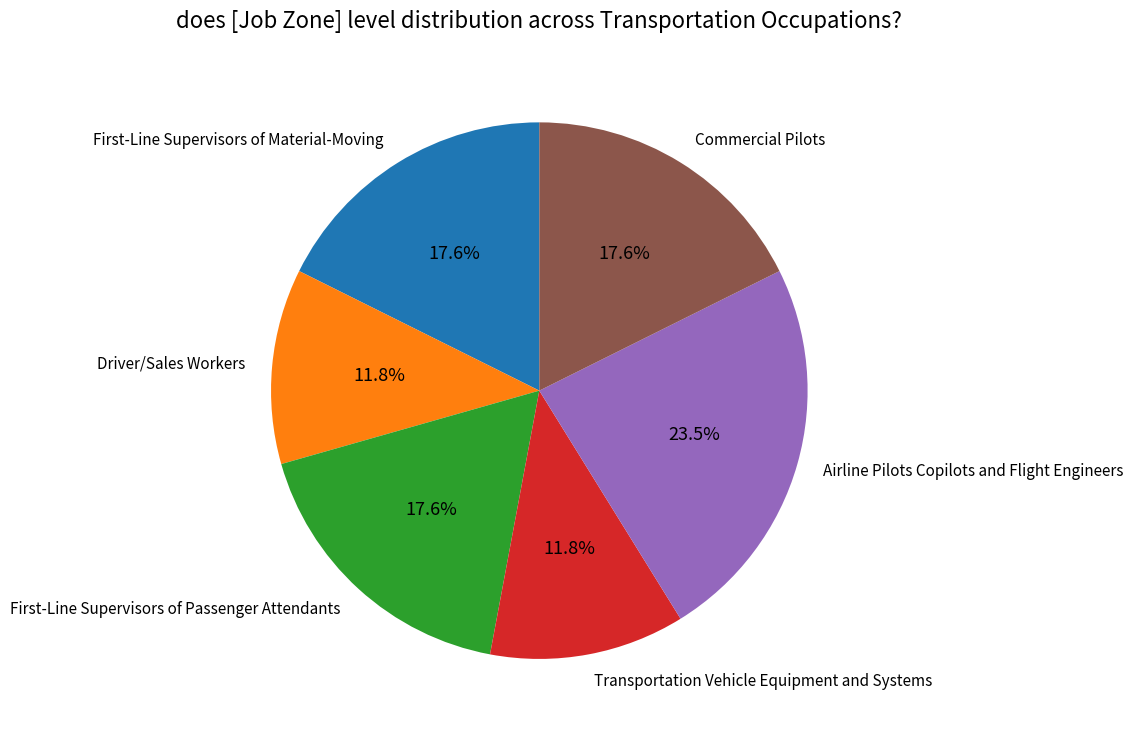

Which category has the biggest portion of the pie?

Airline Pilots Copilots and Flight Engineers